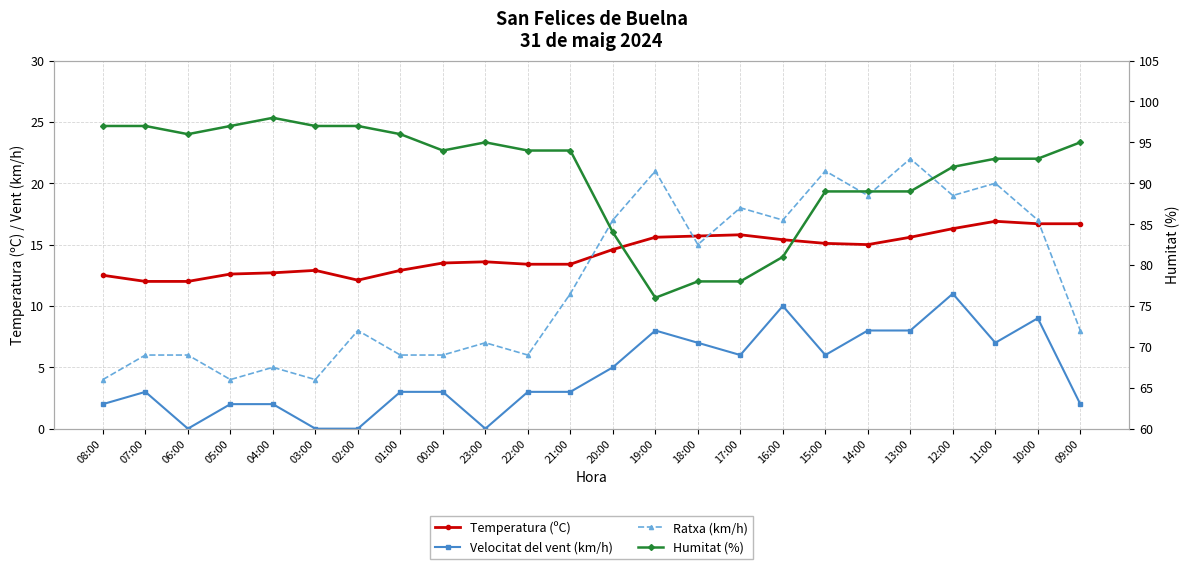

How many lines are shown in the chart?

4